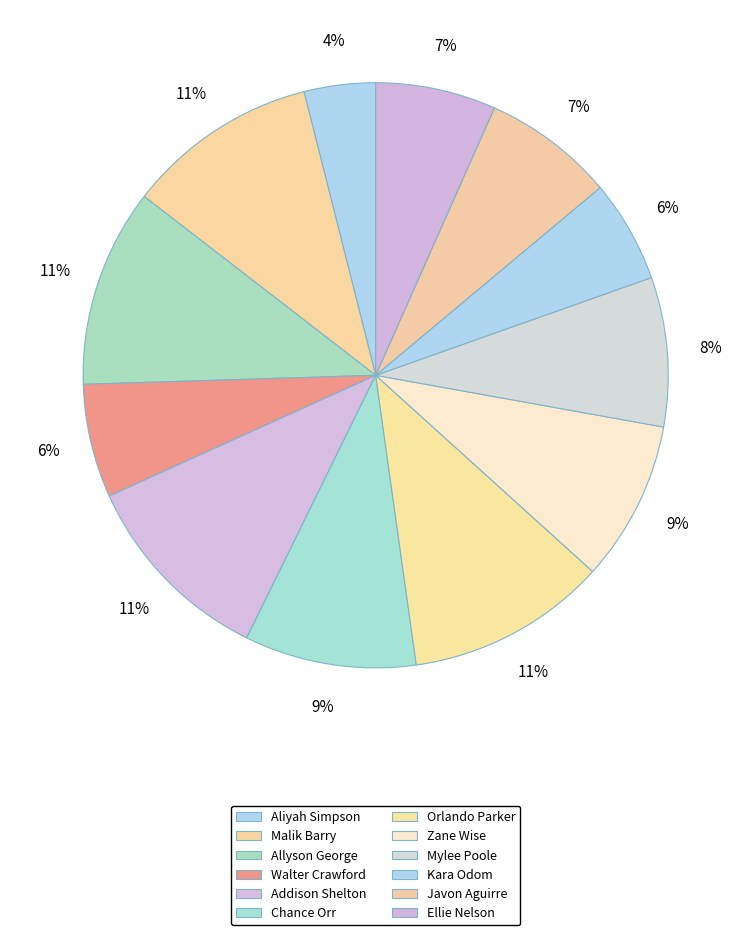

How many slices are in this pie chart?

12